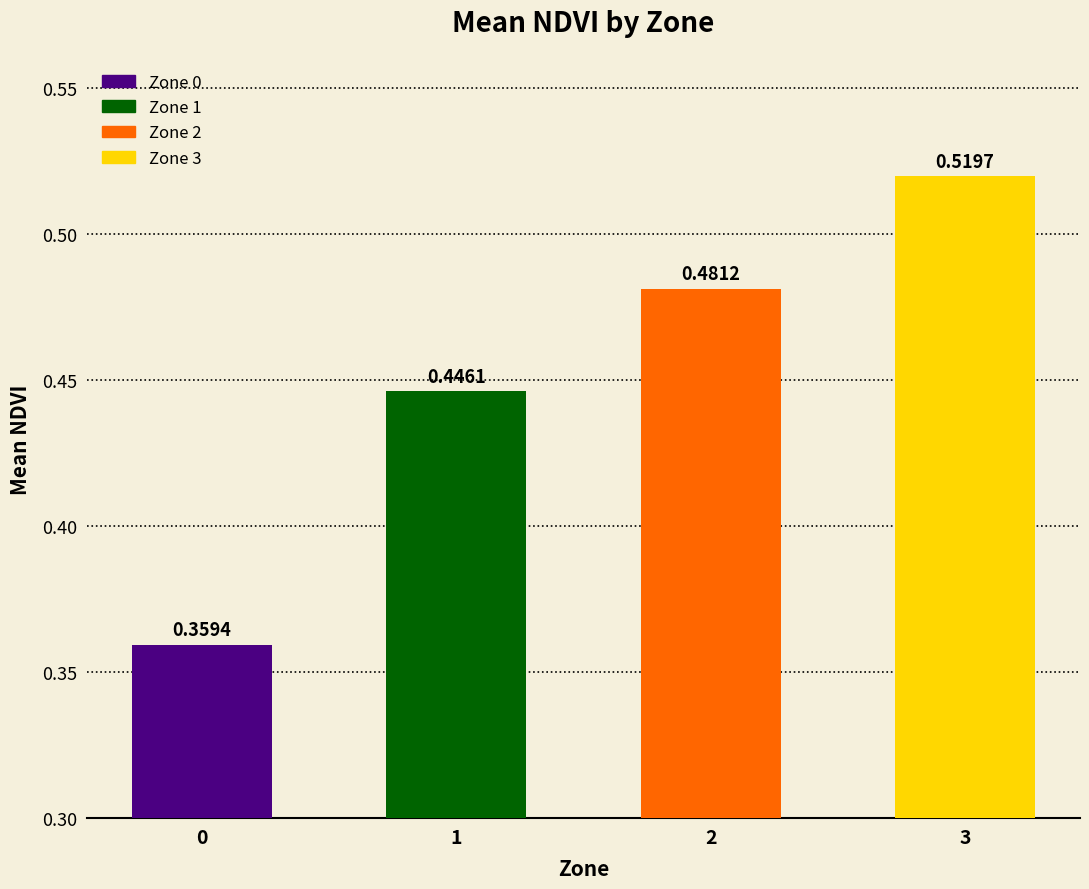

True or false: the data shows 0.1 at 1.

False